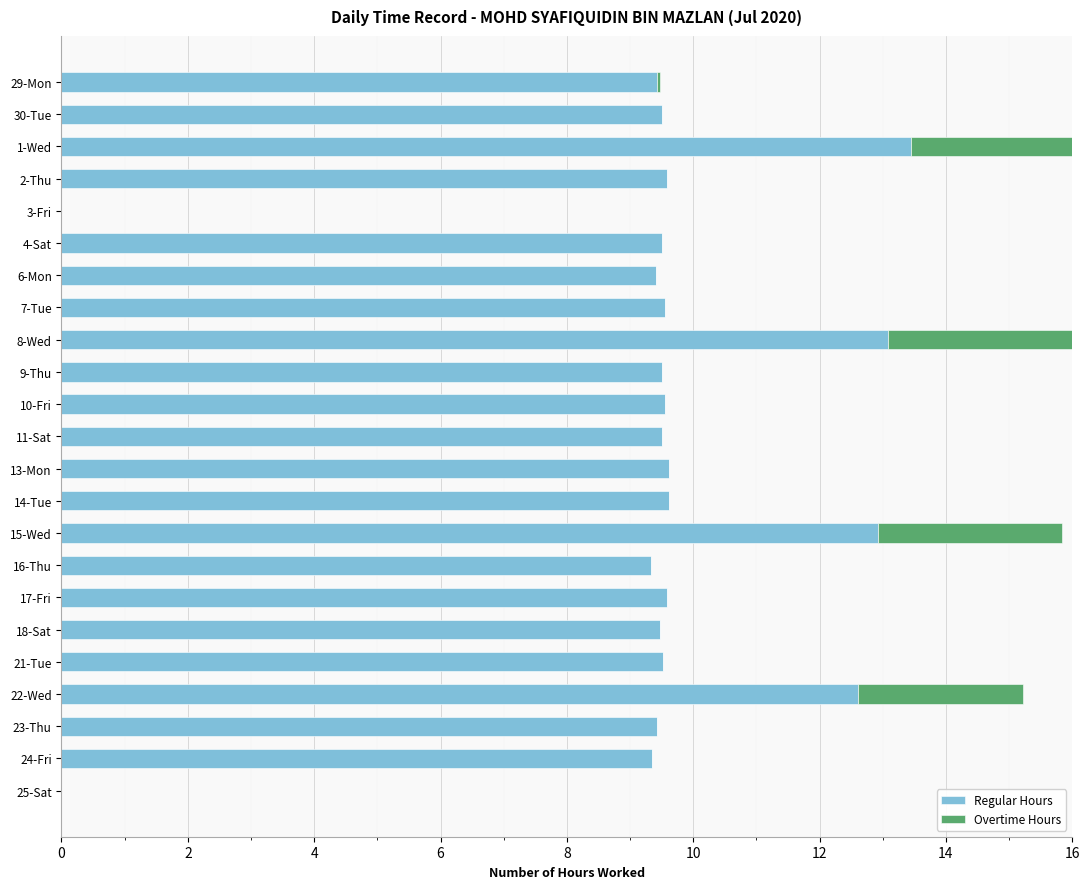

Are the bars horizontal?

Yes